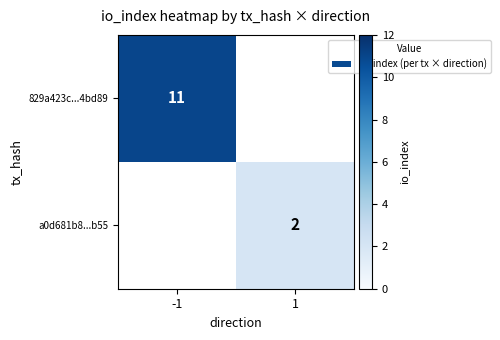

What is the total value across all series at -1?

11